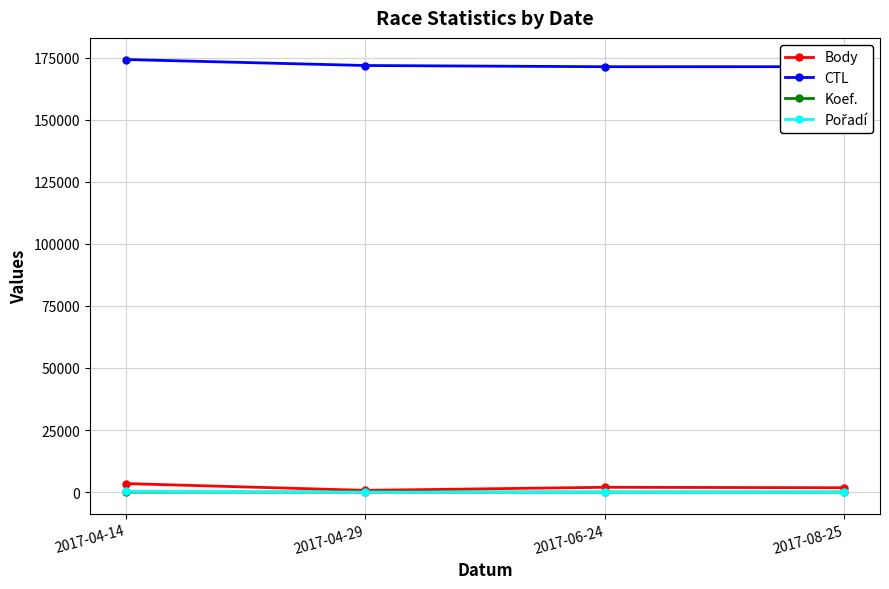

Count the number of data series in this chart.

4